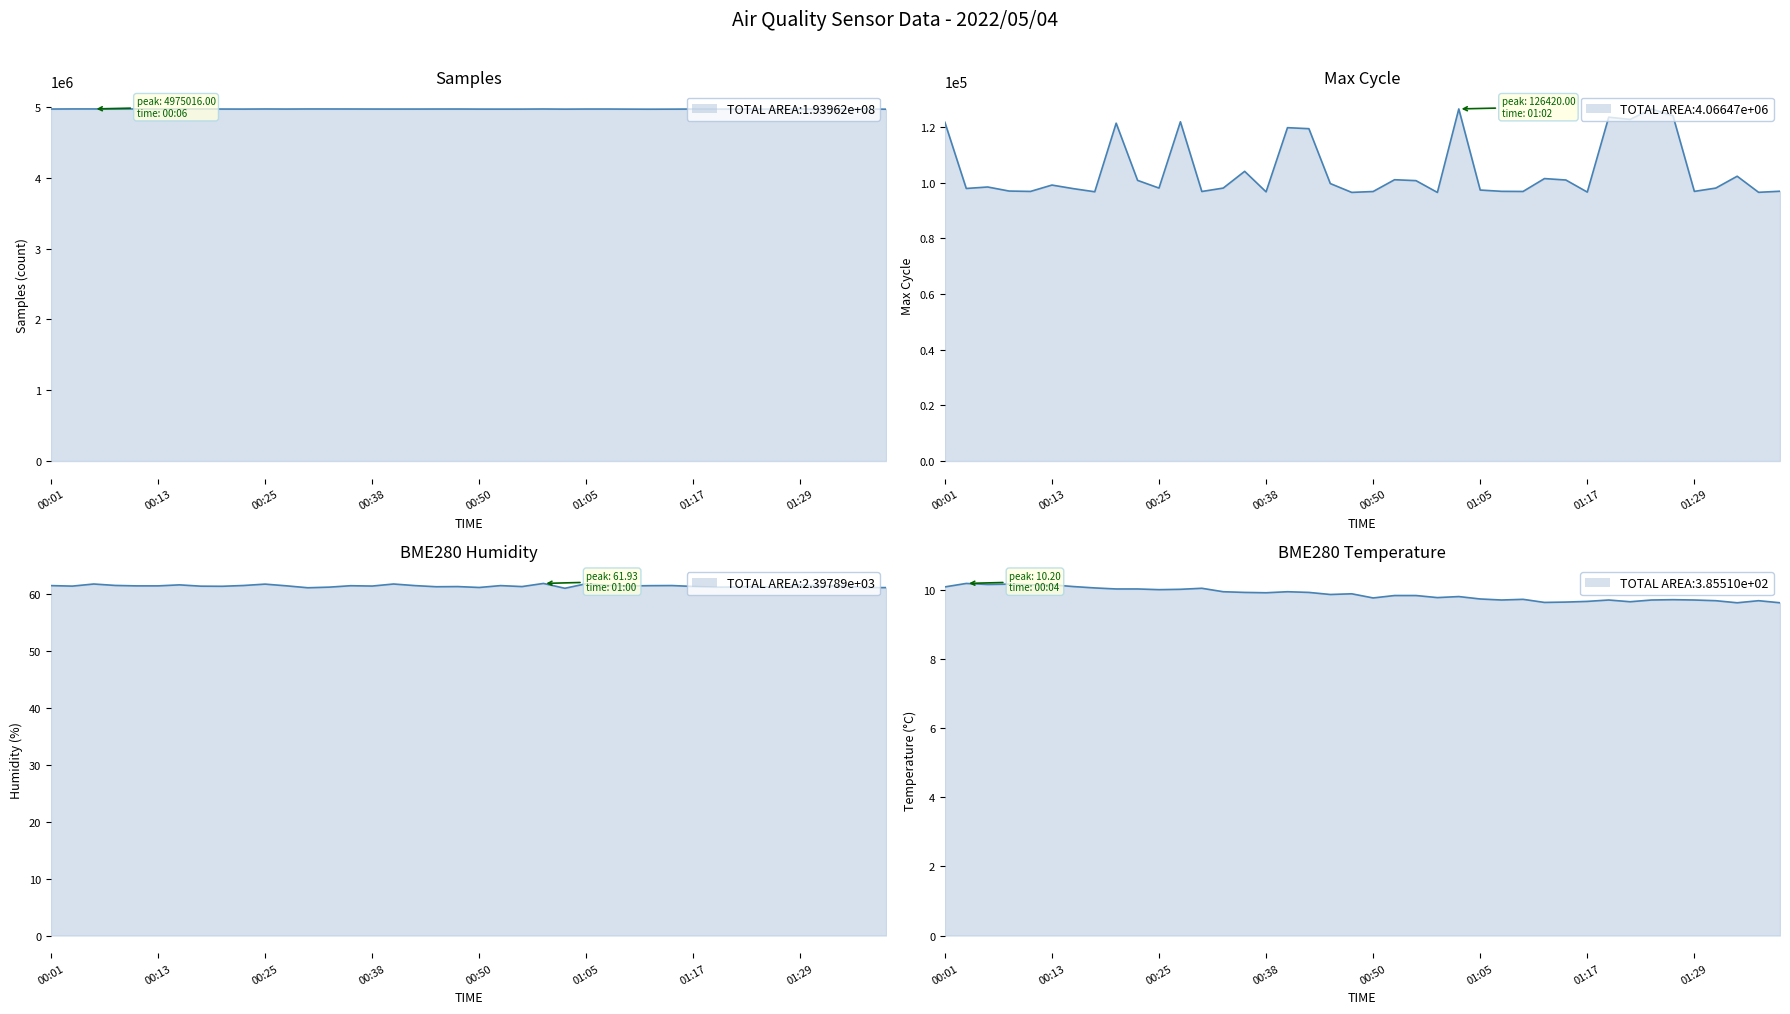

Rank the categories by BME280_humidity value from lowest to highest.

01:02, 00:30, 01:27, 01:37, 01:39, 00:50, 01:20, 00:33, 01:22, 00:45, 00:47, 00:55, 01:17, 00:21, 01:24, 00:18, 00:04, 00:38, 01:32, 01:10, 00:11, 00:13, 00:28, 01:34, 00:35, 01:12, 00:01, 00:42, 00:52, 01:15, 00:23, 00:08, 01:07, 01:29, 00:16, 00:25, 00:06, 00:40, 01:05, 01:00